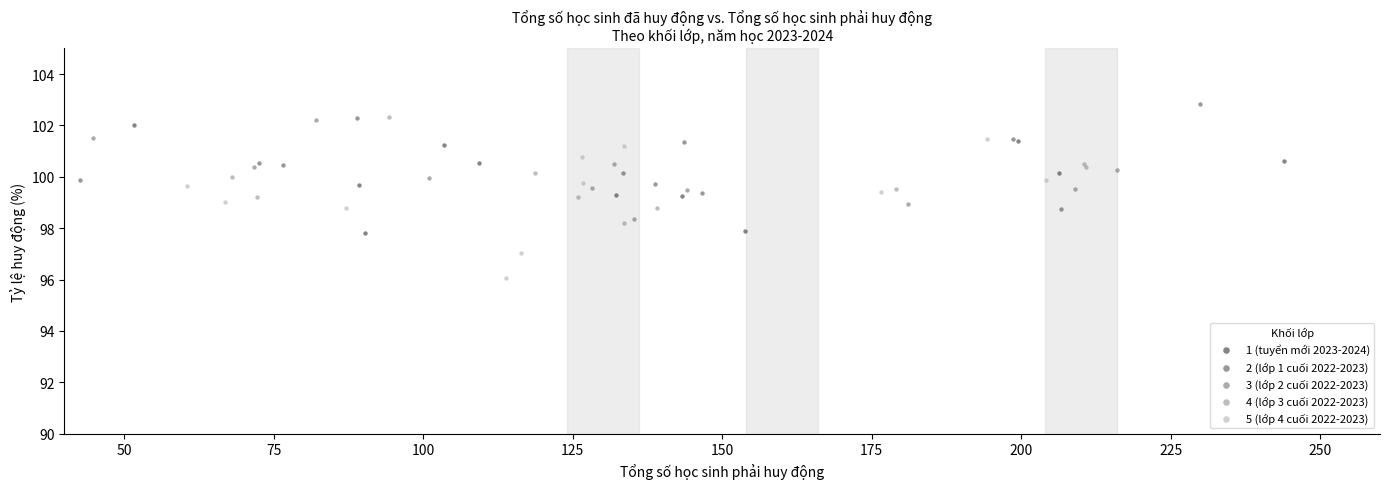

Which series has the widest spread of Y values?

5 (lớp 4 cuối 2022-2023)